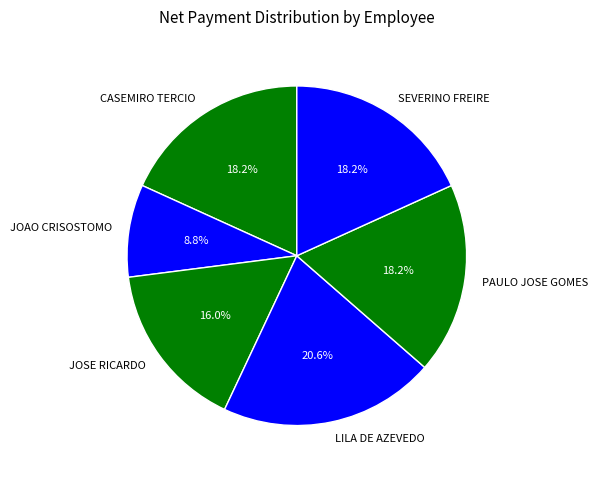

How many segments does this pie chart have?

6